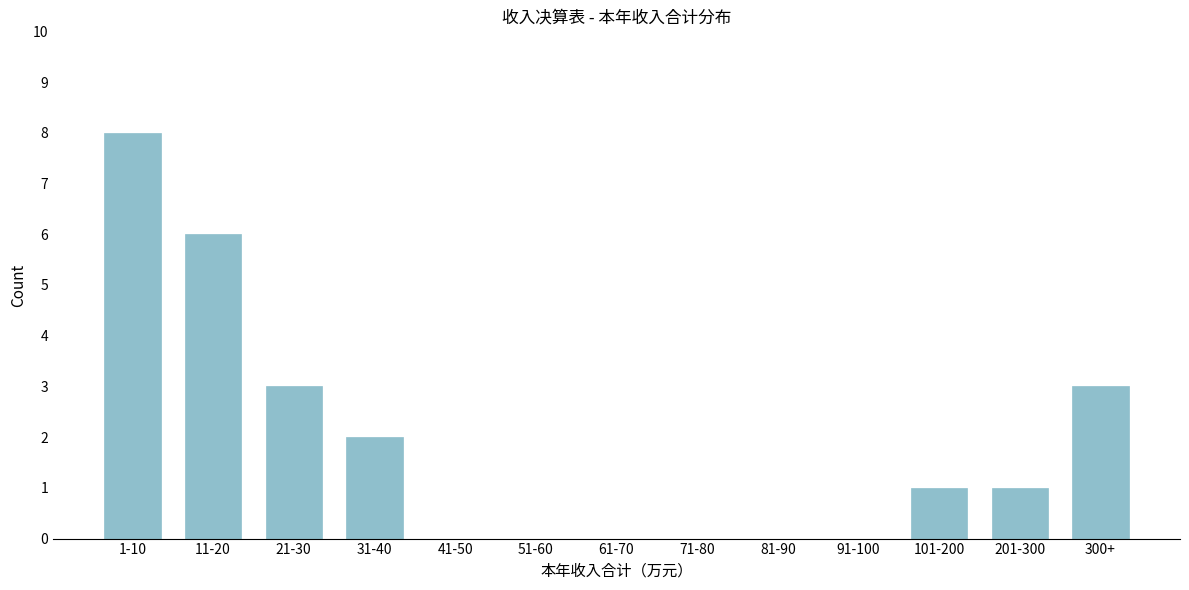

Reading right to left, extract all data points from this chart.

300+=3	201-300=1	101-200=1	91-100=0	81-90=0	71-80=0	61-70=0	51-60=0	41-50=0	31-40=2	21-30=3	11-20=6	1-10=8